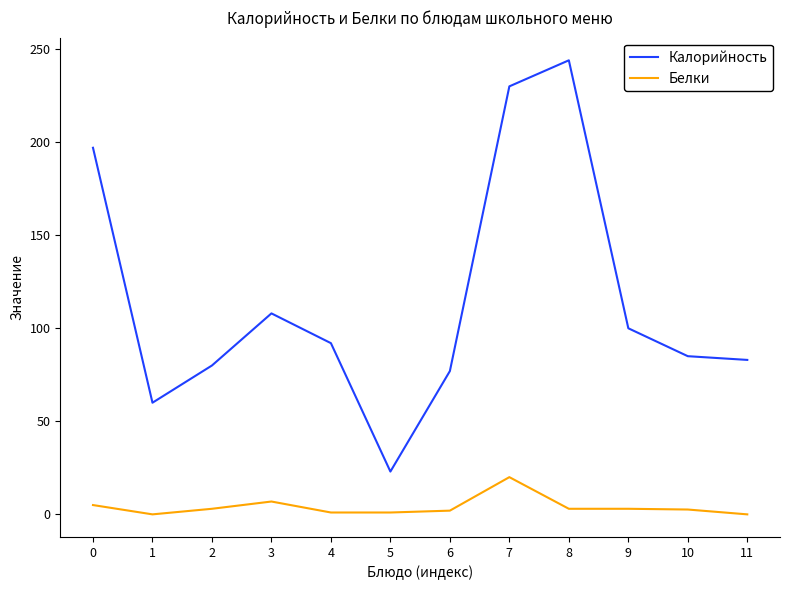

The value of Калорийность at 0 is 197.0. True or false?

True